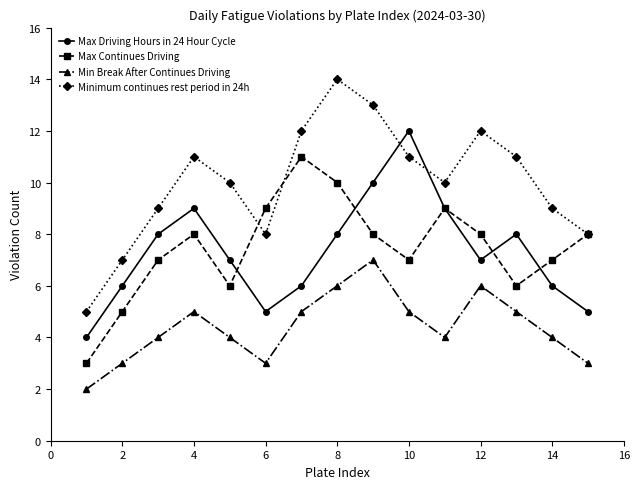

True or false: Max Driving Hours in 24 Hour Cycle has more than 0 interior local peaks.

True